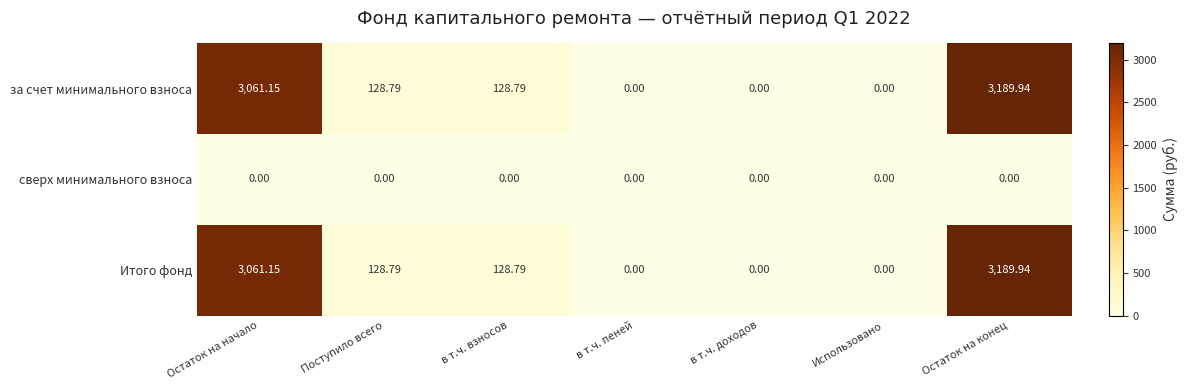

Reading right to left, extract all data points from this chart.

за счет минимального взноса: Остаток на конец=3189.9	Использовано=0.0	в т.ч. доходов=0.0	в т.ч. пеней=0.0	в т.ч. взносов=128.8	Поступило всего=128.8	Остаток на начало=3061.2
сверх минимального взноса: Остаток на конец=0.0	Использовано=0.0	в т.ч. доходов=0.0	в т.ч. пеней=0.0	в т.ч. взносов=0.0	Поступило всего=0.0	Остаток на начало=0.0
Итого фонд: Остаток на конец=3189.9	Использовано=0.0	в т.ч. доходов=0.0	в т.ч. пеней=0.0	в т.ч. взносов=128.8	Поступило всего=128.8	Остаток на начало=3061.2